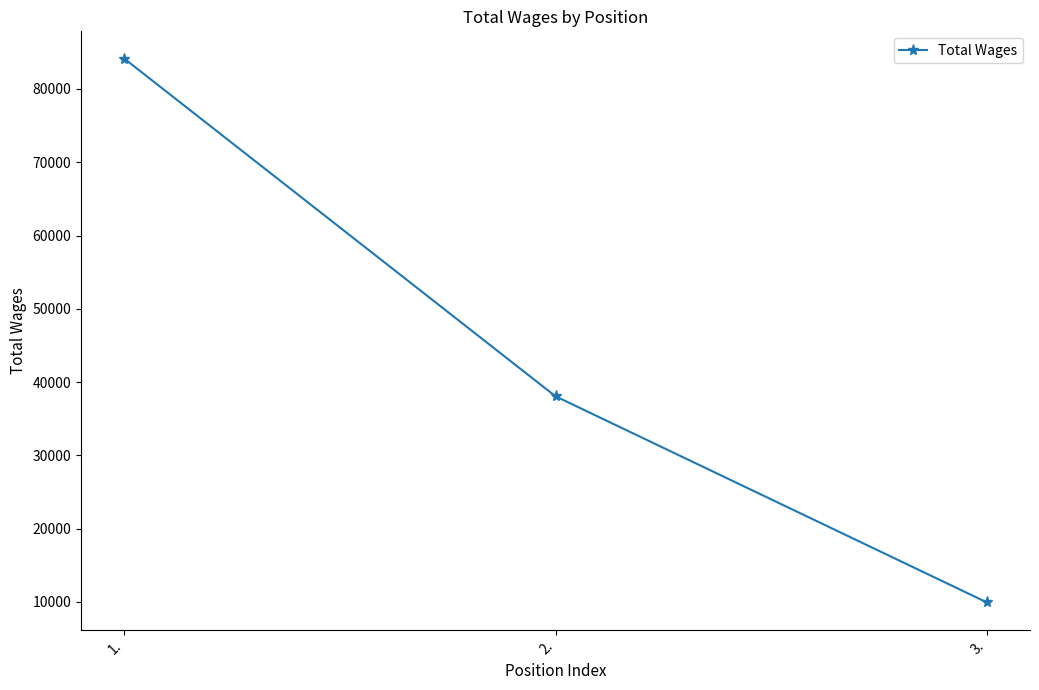

Reading right to left, what are all the values shown in this chart?

3.=9944	2.=38067	1.=84153